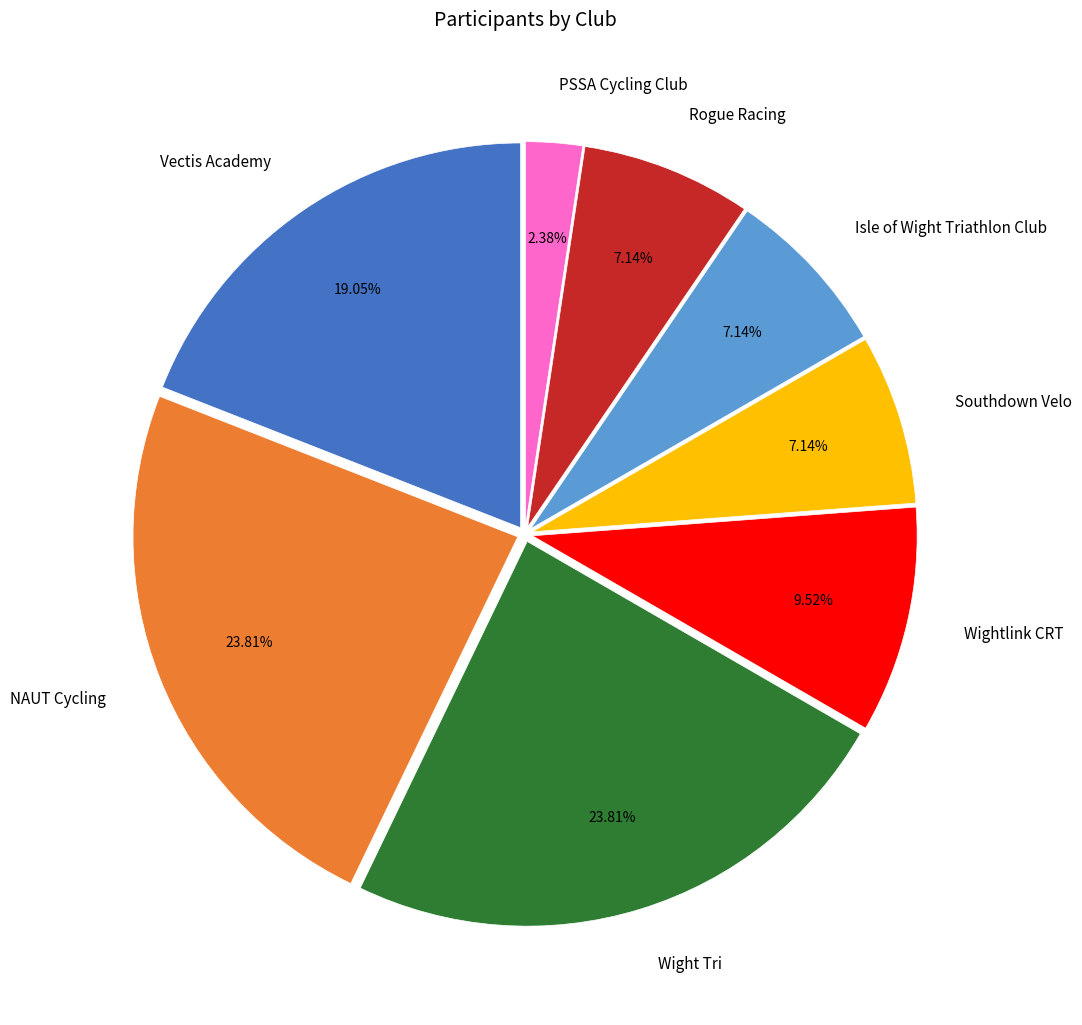

To the nearest percent, what is the difference between the largest and smallest slice percentages?

21%